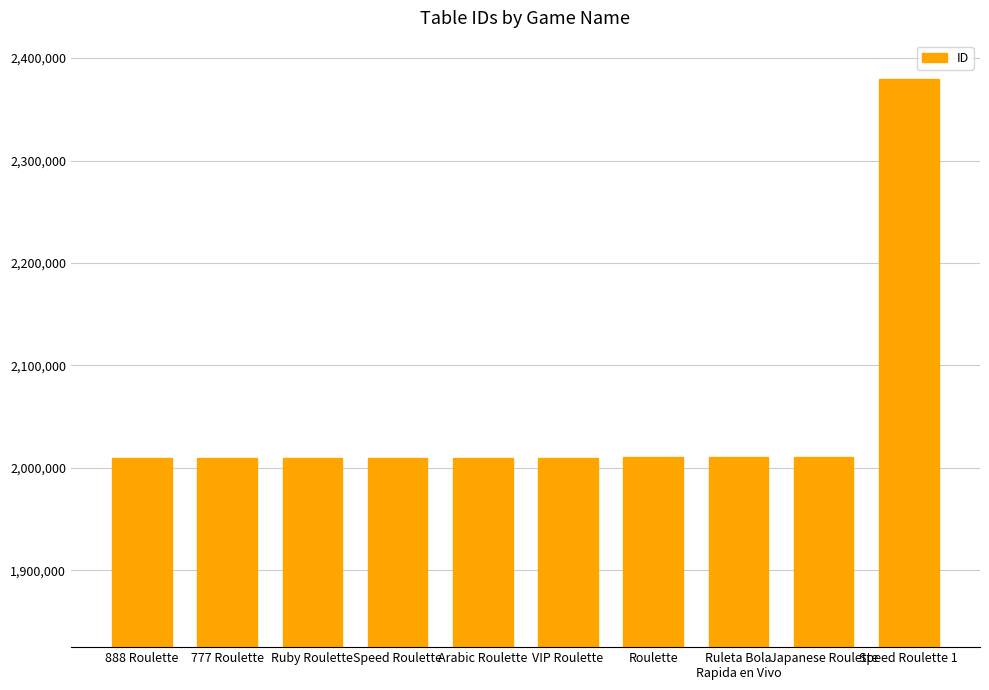

What is the change in value from 888 Roulette to Roulette?

+152